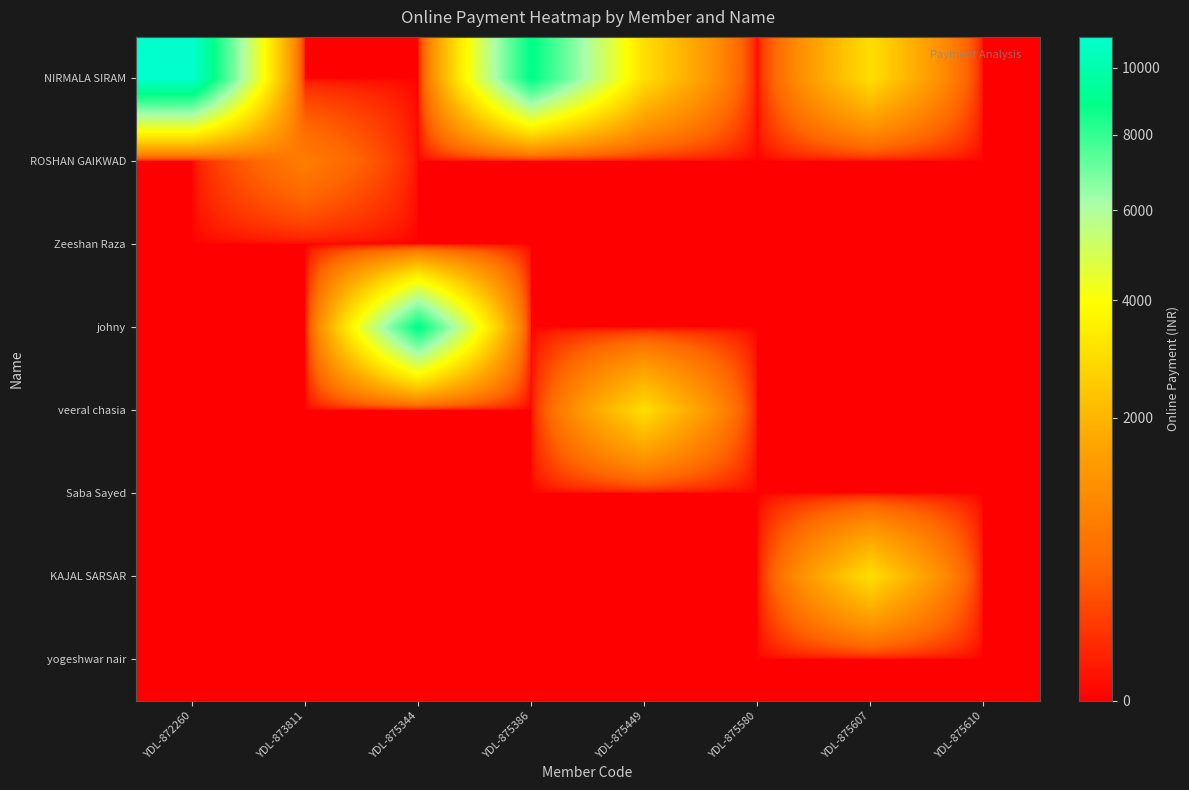

Count the number of categories in the chart.

8